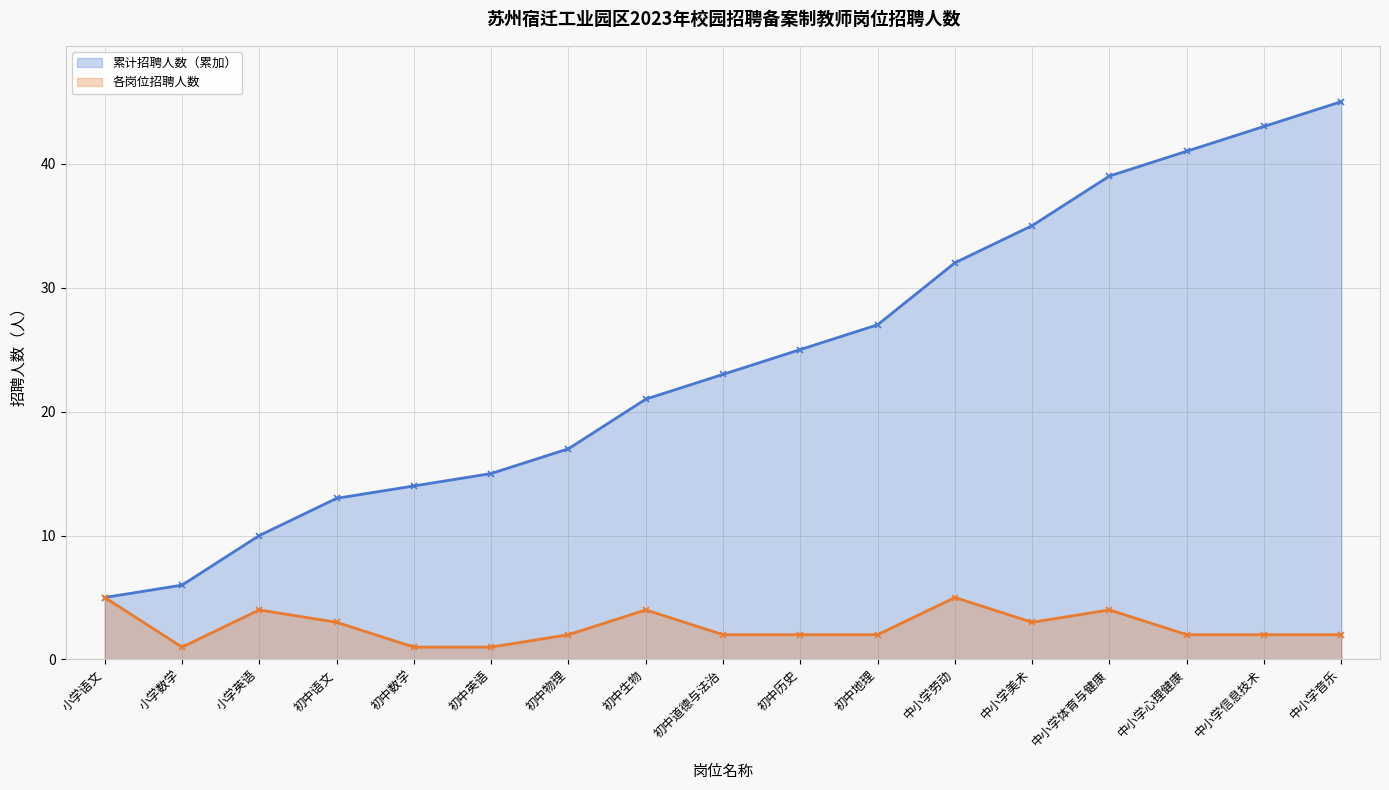

Approximately how many times larger is the value at 初中地理 compared to 中小学美术?

0.7